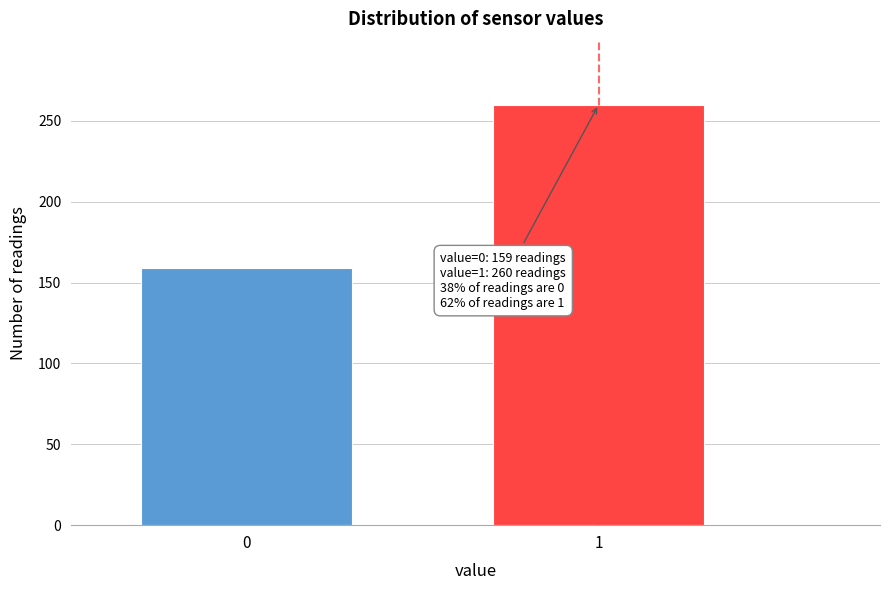

Reading left to right, list all the values displayed in this chart.

159	260